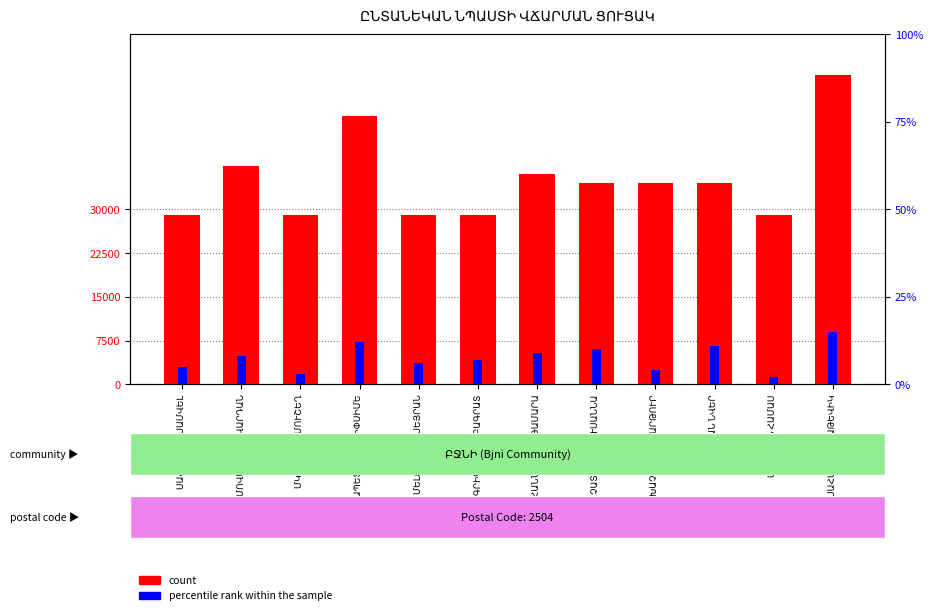

How many data points in percentile rank within the sample are less than 4800?

6